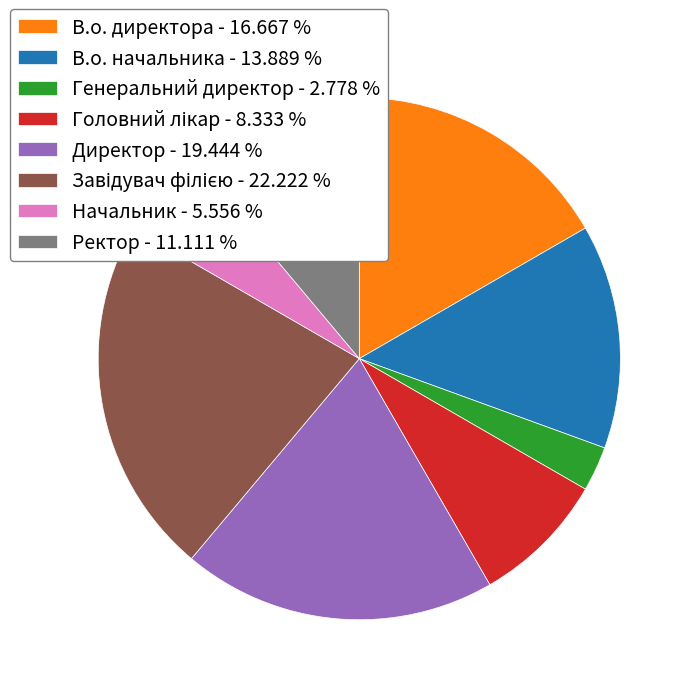

Combined, do Генеральний директор - 2.778 % and В.о. директора - 16.667 % account for over 50%?

No